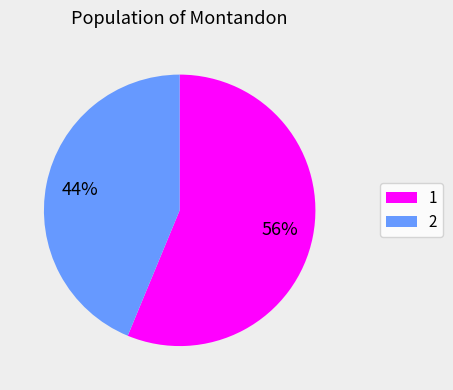

True or false: 2 accounts for 44% of the total.

True